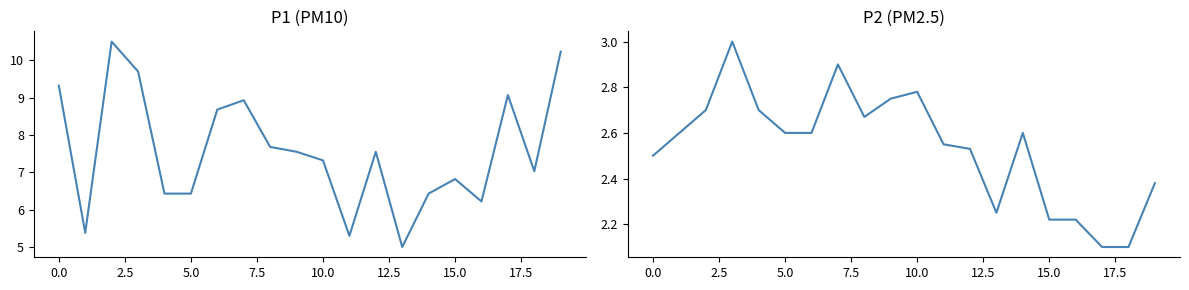

What is the difference between the second highest and minimum values in the P2 series?

0.8